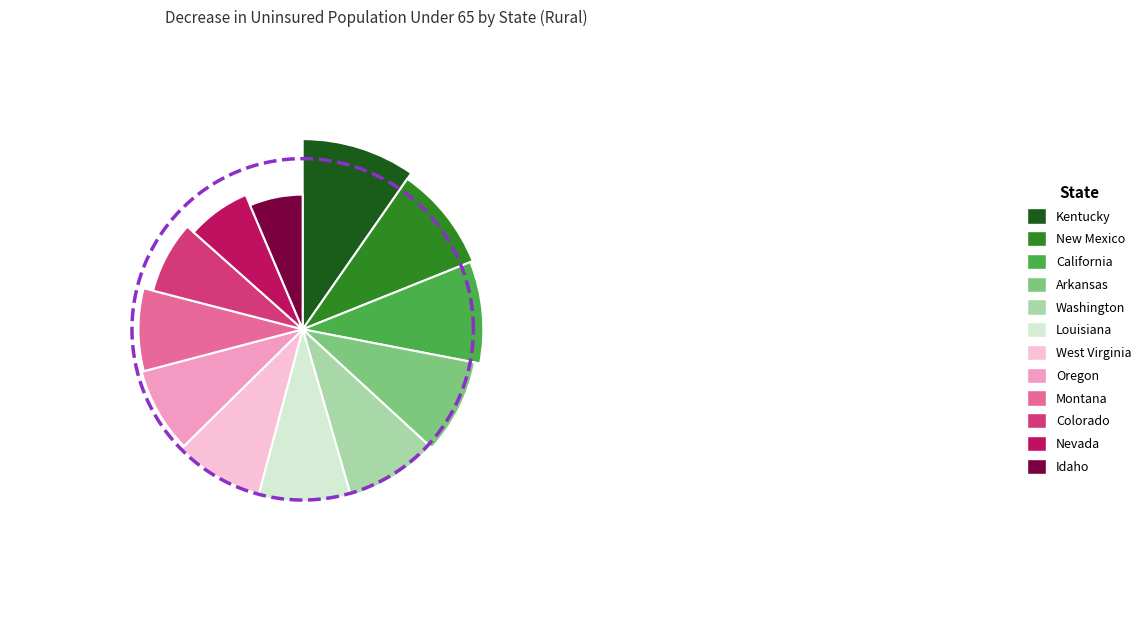

Which category has the smallest portion of the pie?

Idaho